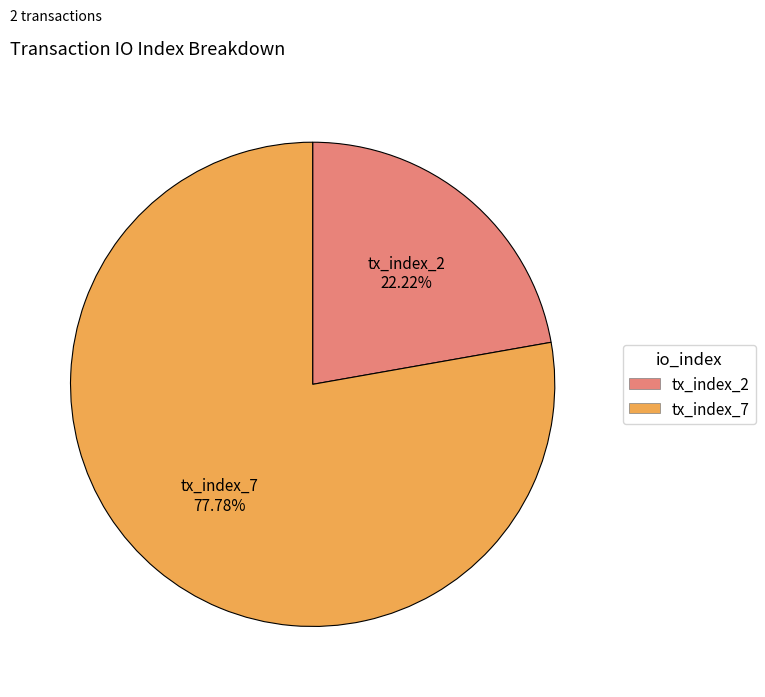

To the nearest percent, what is the difference between the largest and smallest slice percentages?

56%